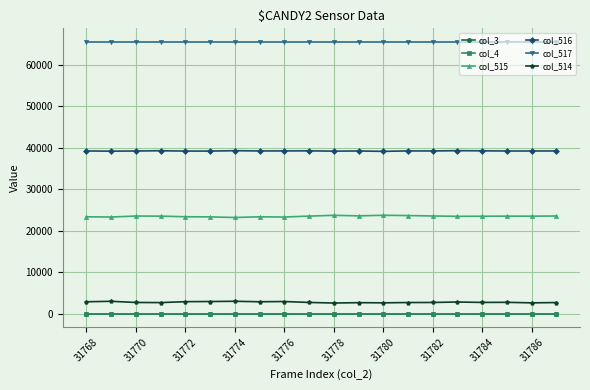

Does the chart have visible grid lines?

Yes